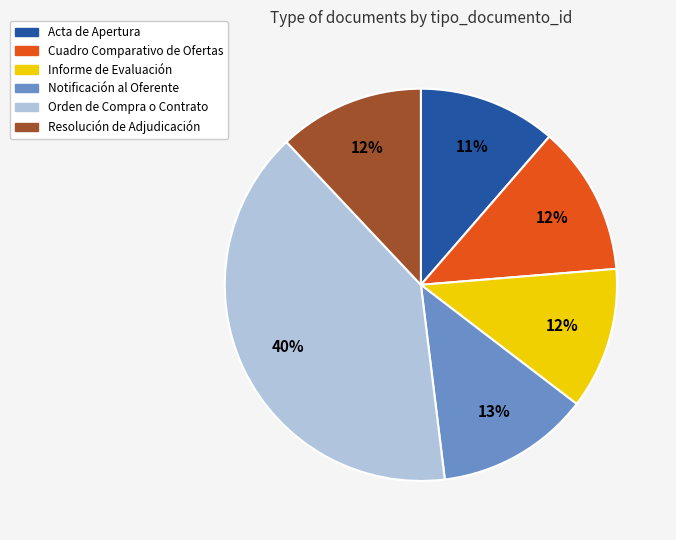

Is it true that Cuadro Comparativo de Ofertas is 12% of the pie?

True